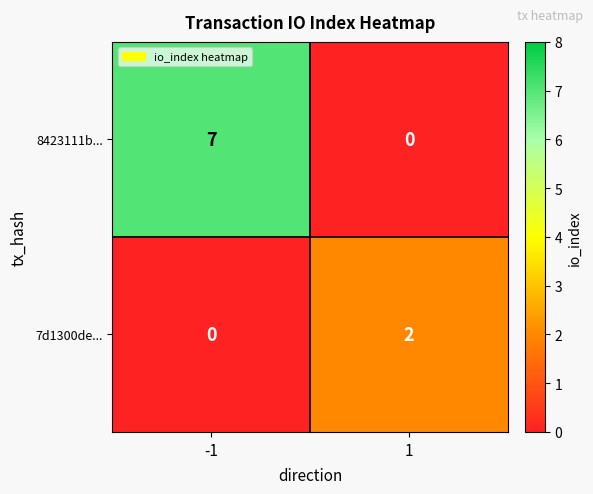

Which series has the largest total across all categories?

8423111b...